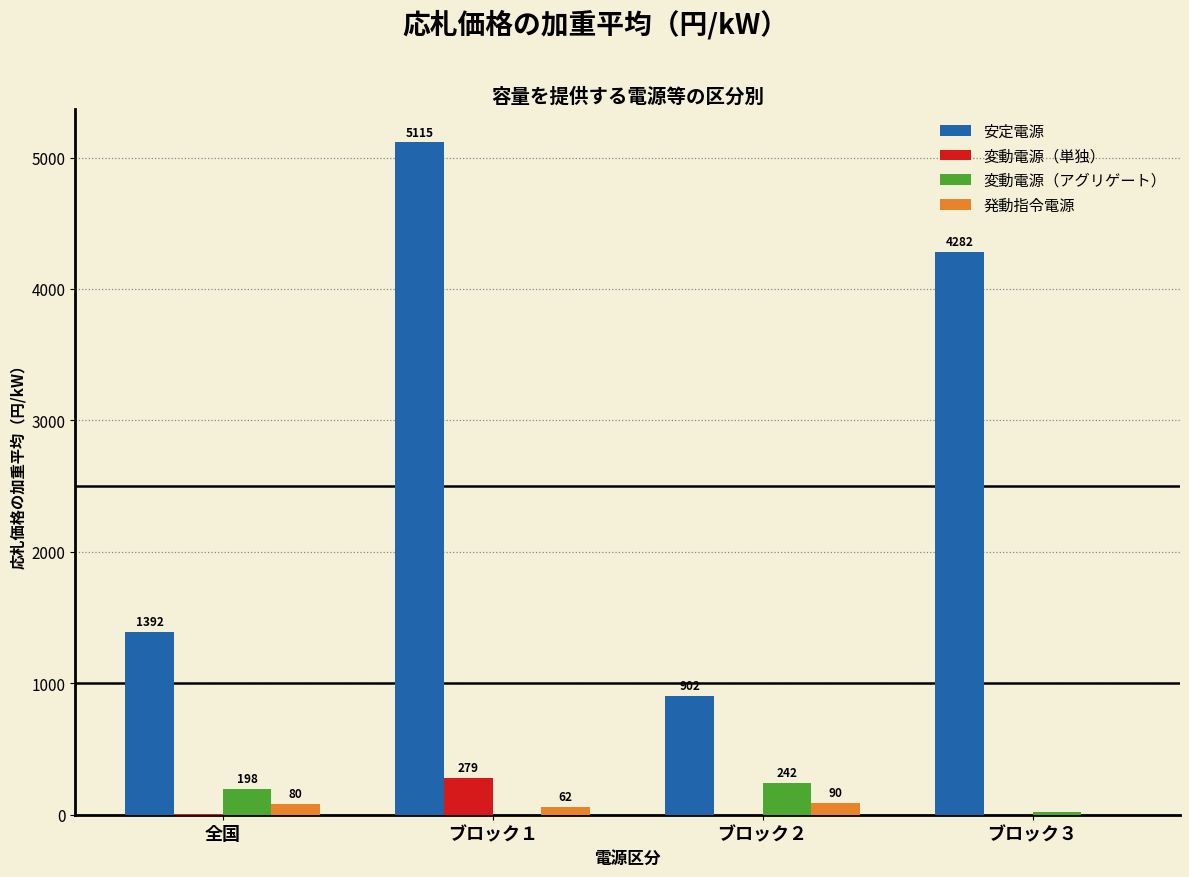

Is the value of 発動指令電源 at ブロック２ greater than the value of 変動電源（単独） at ブロック２?

Yes